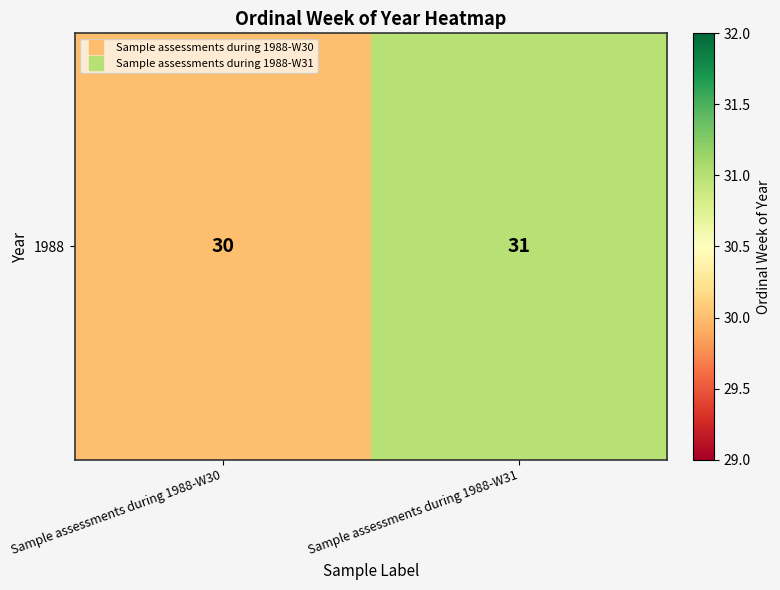

List the labels in order of value, largest first.

Sample assessments during 1988-W31, Sample assessments during 1988-W30